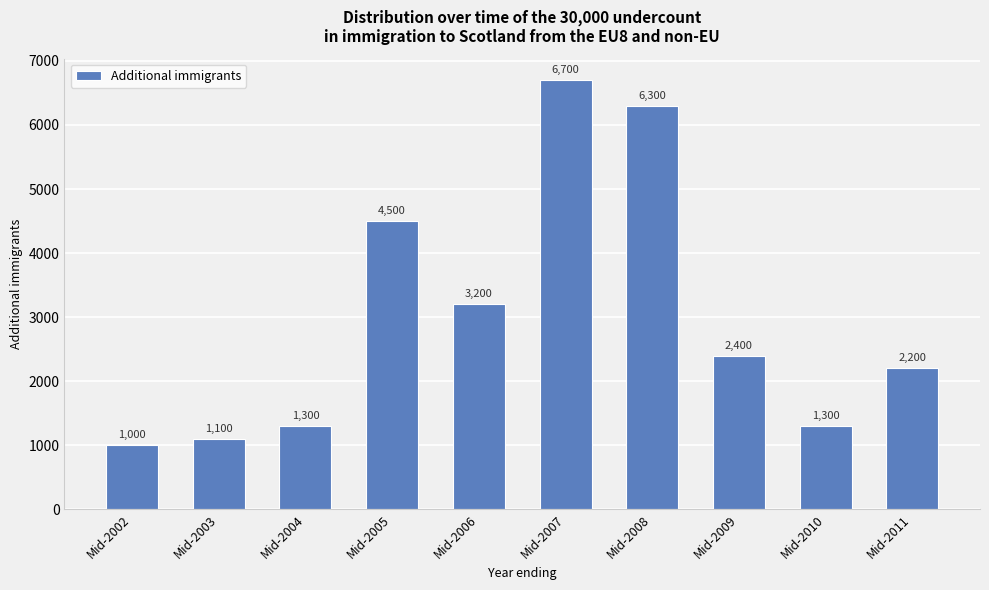

Which label corresponds to the smallest value in the chart?

Mid-2002